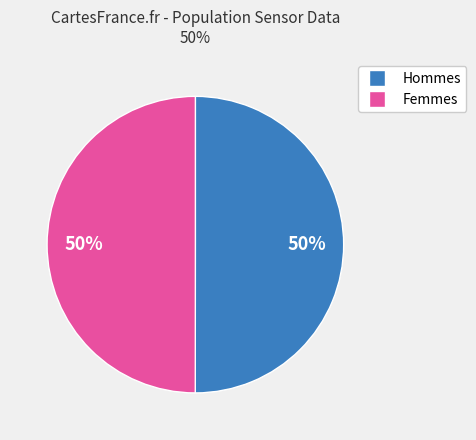

To the nearest percent, what is the average slice percentage?

50%